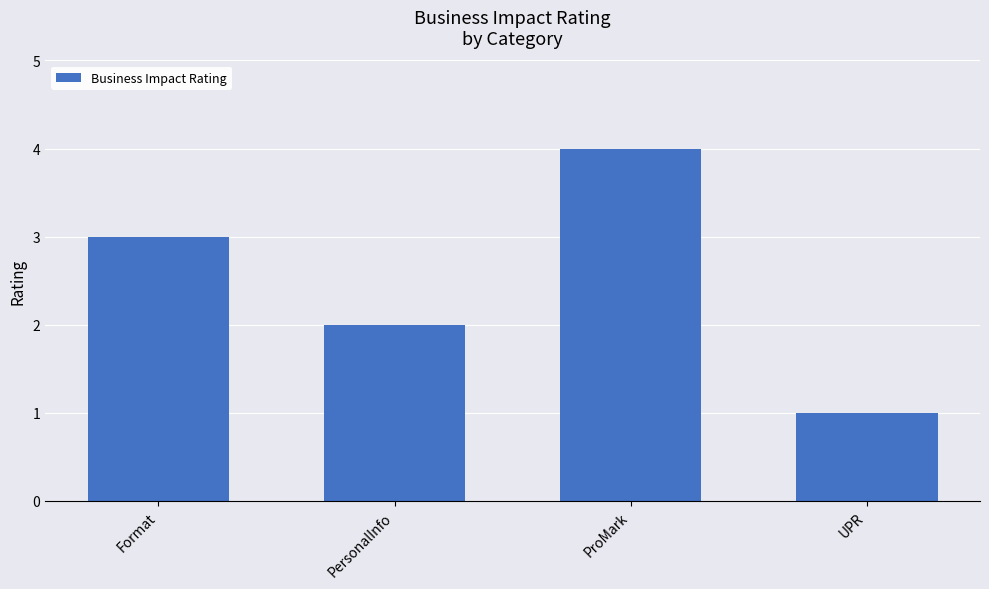

How many values are below 3?

2